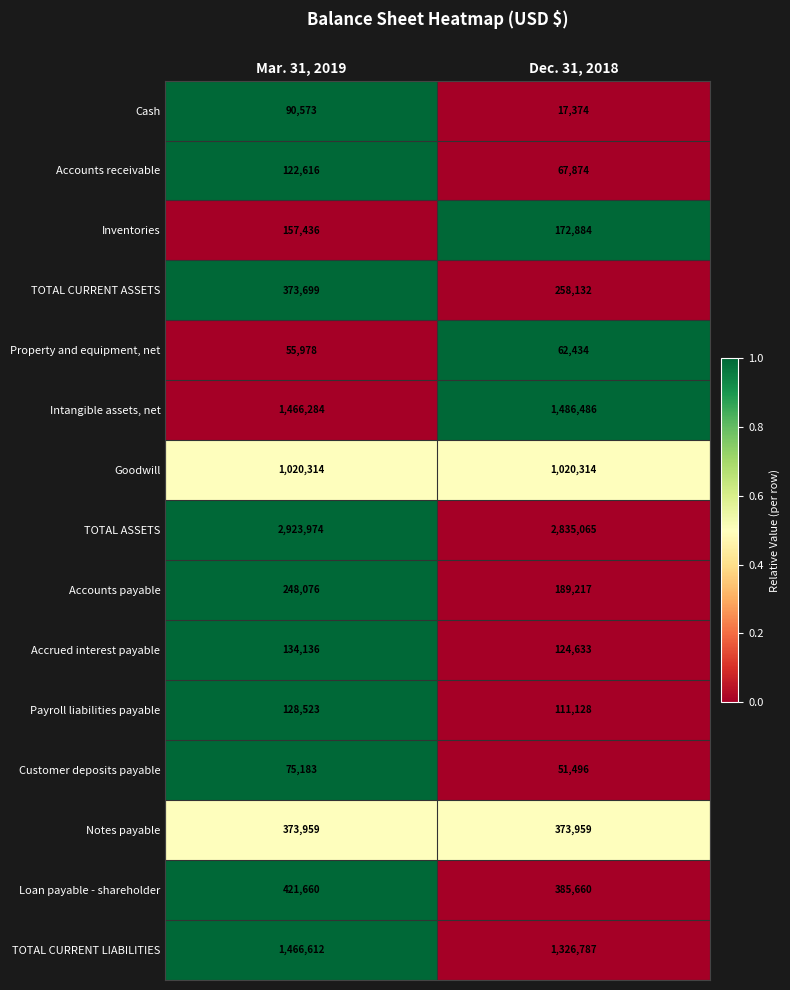

The value of Cash at Mar. 31, 2019 is 130814. True or false?

False